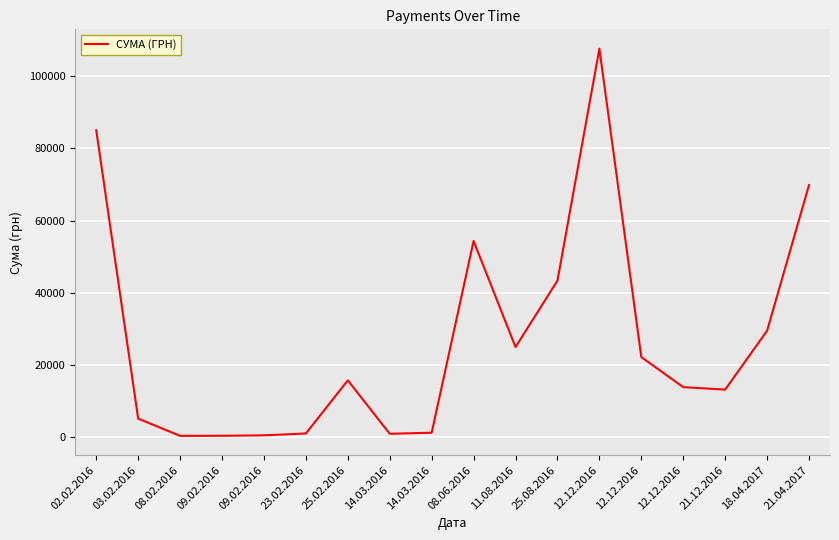

How many lines are shown in the chart?

1